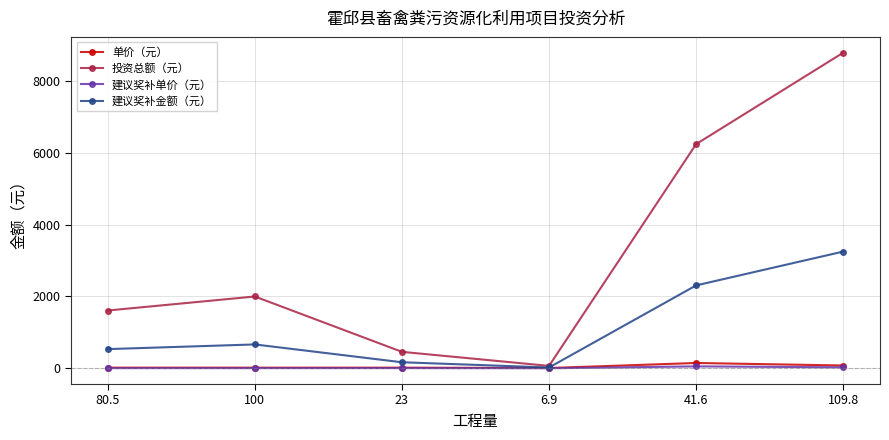

Which series has the largest total across all categories?

投资总额（元）